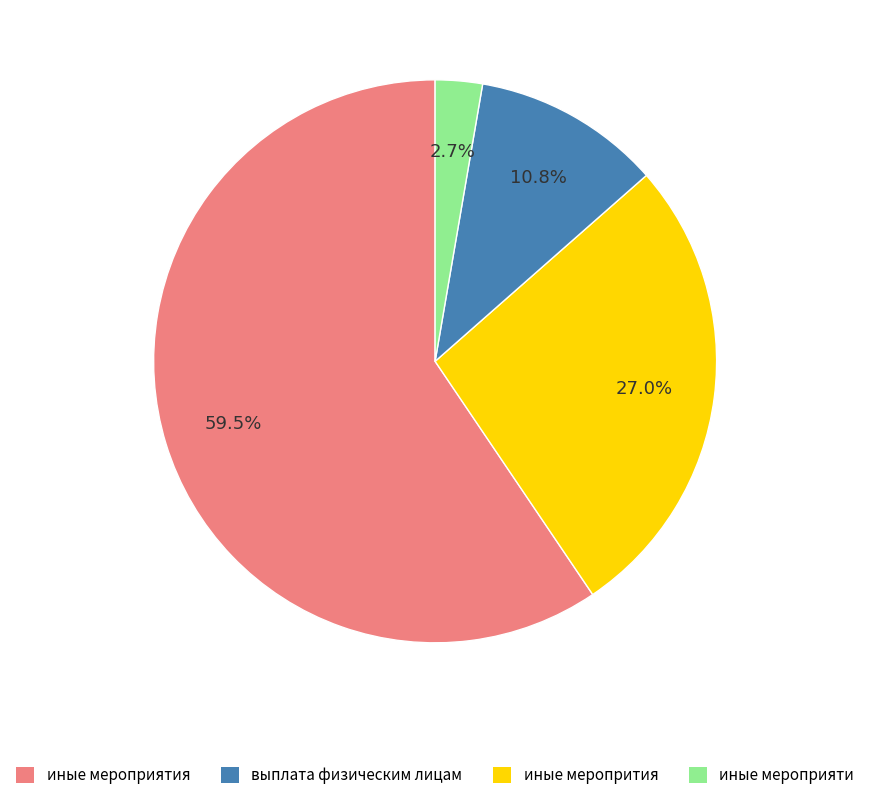

Rank the categories by value from lowest to highest.

иные мероприяти, иные меропрития, выплата физическим лицам, иные мероприятия